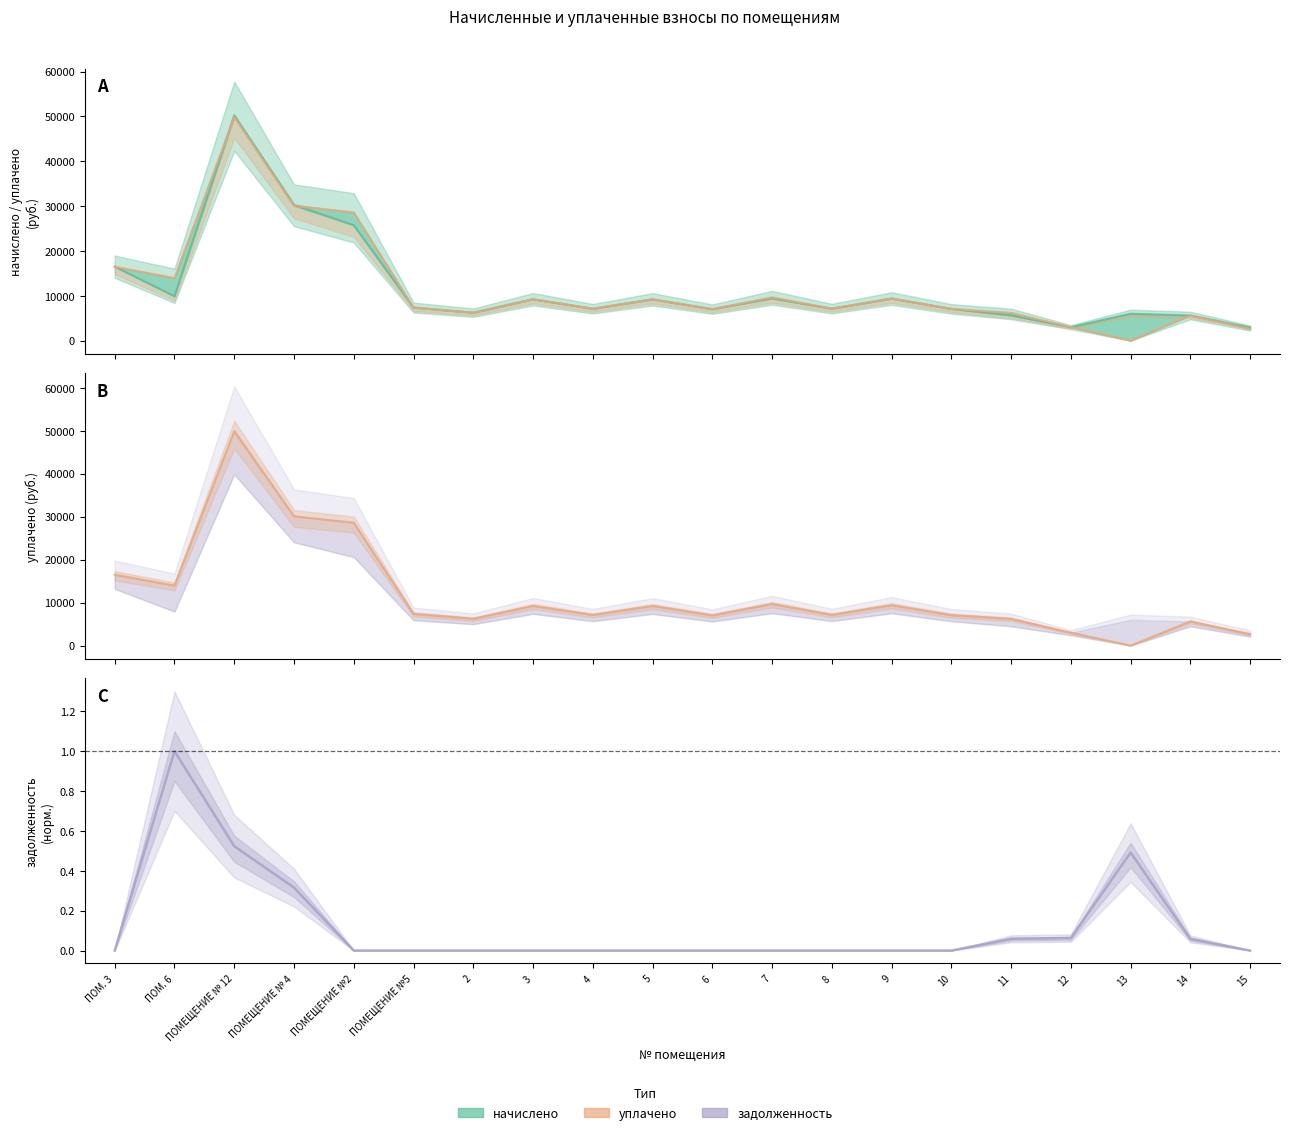

True or false: задолженность and начислено cross at least once.

False